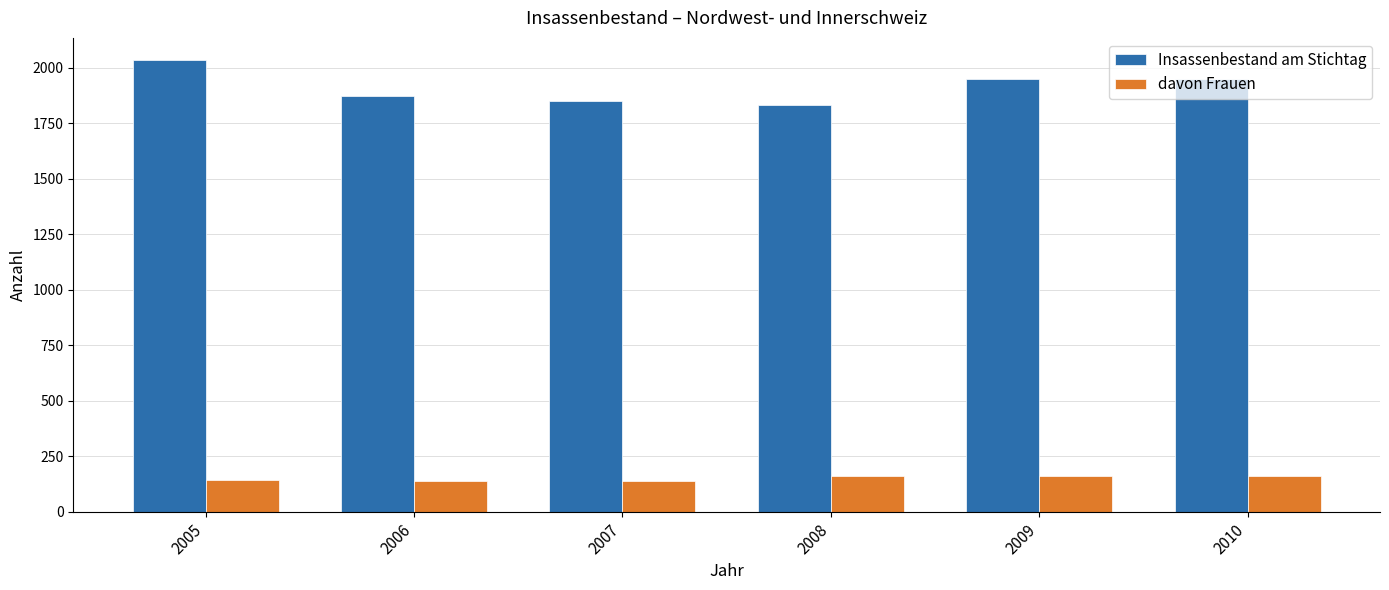

Count the number of data series in this chart.

2